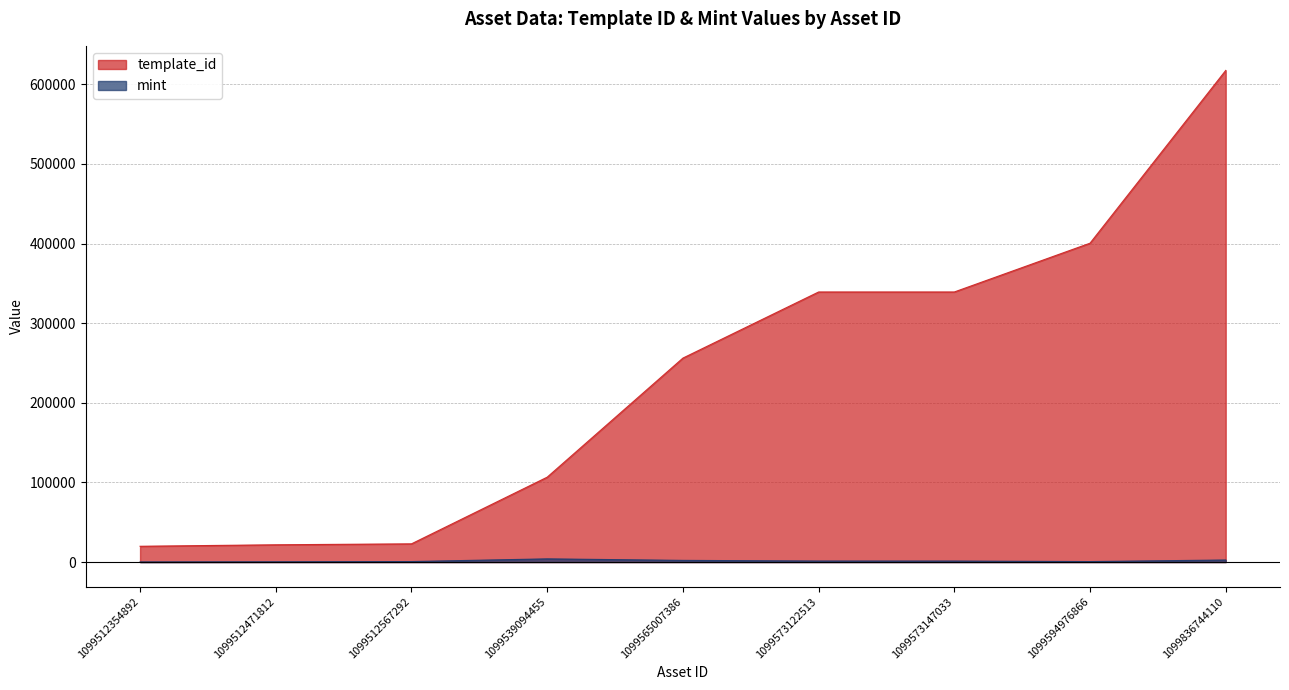

What is the difference between the second highest and minimum values in the template_id series?

380669